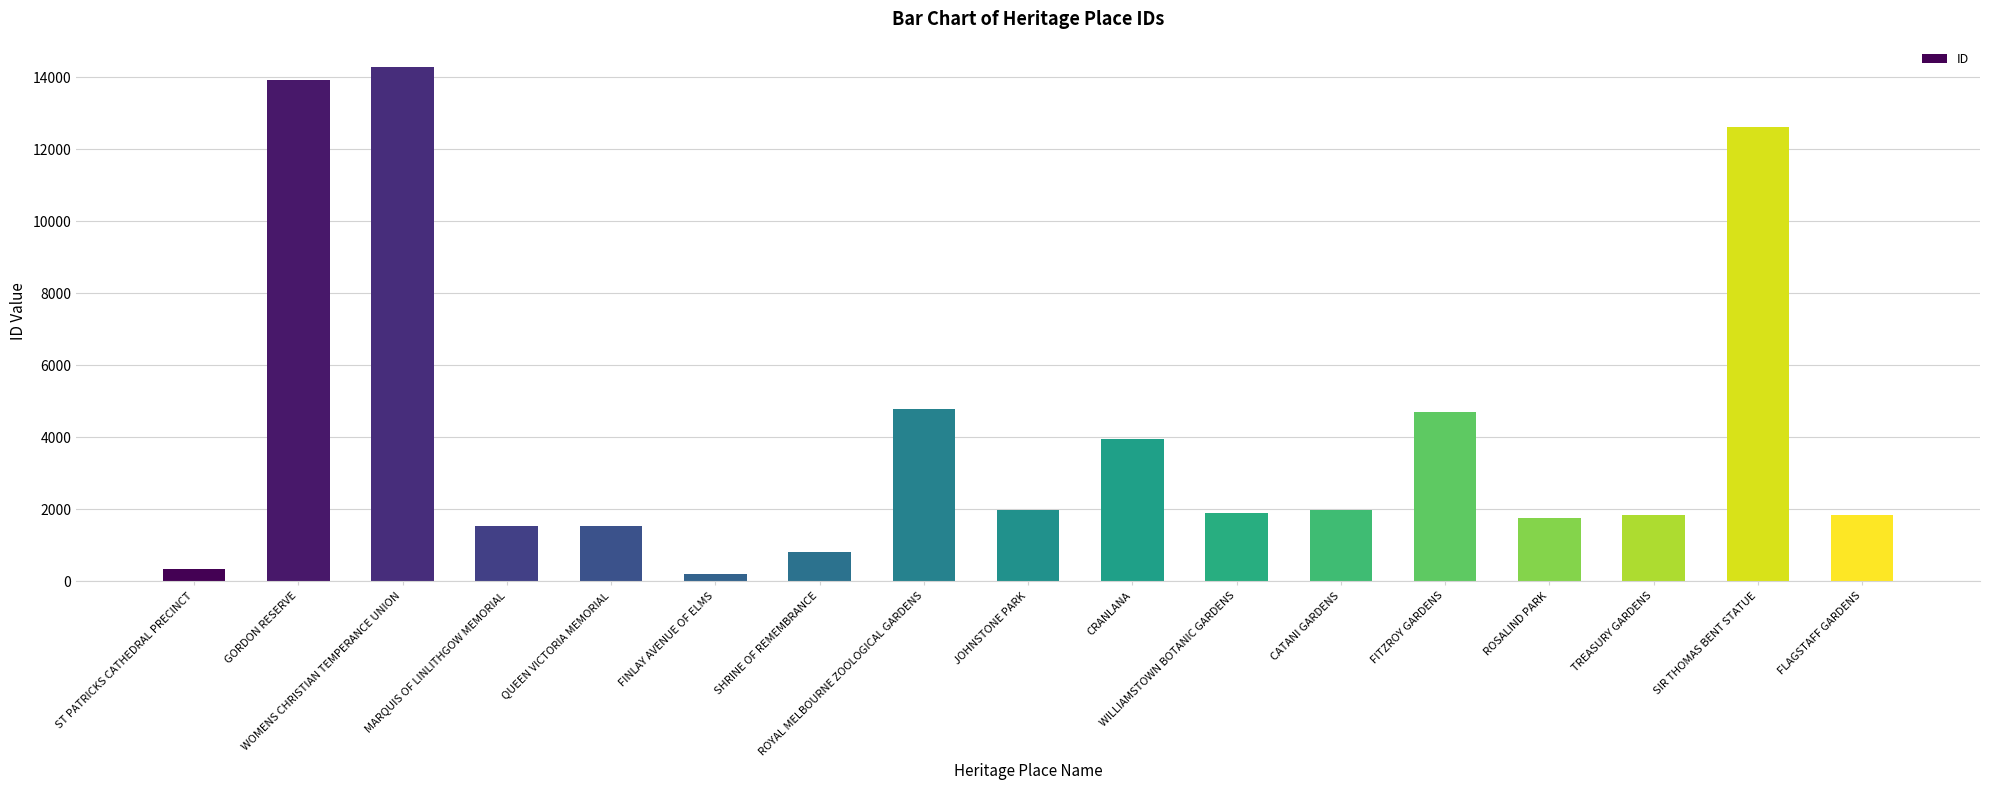

What is the approximate value at FITZROY GARDENS?

4703